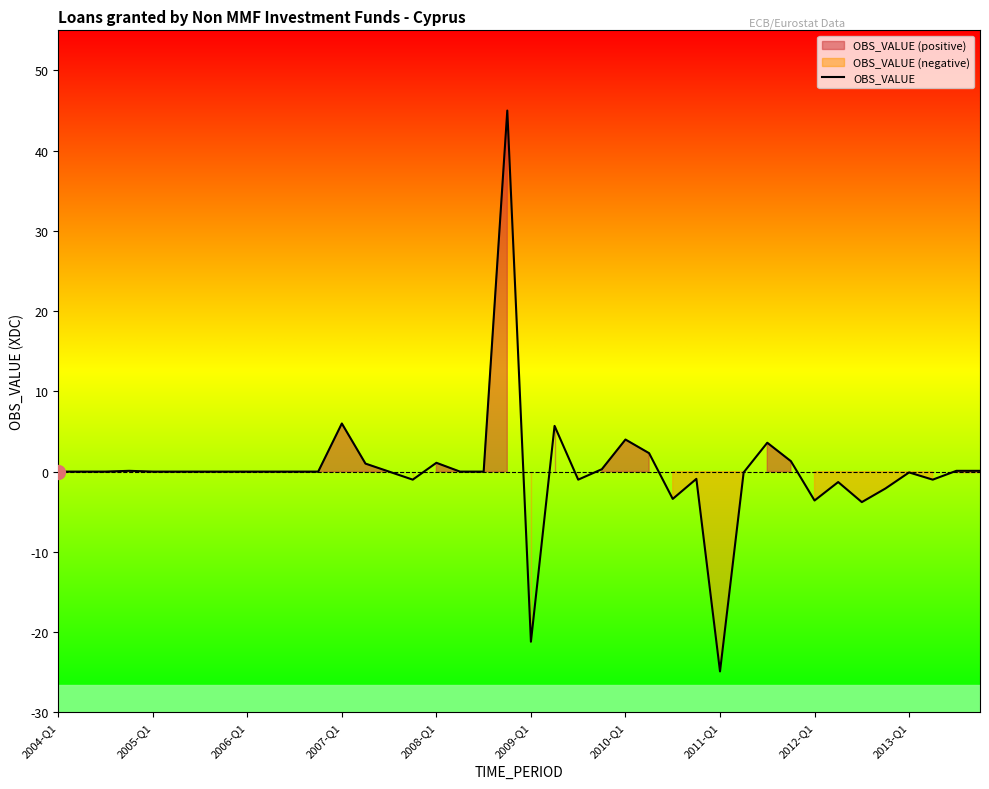

How many positive values are there?

13